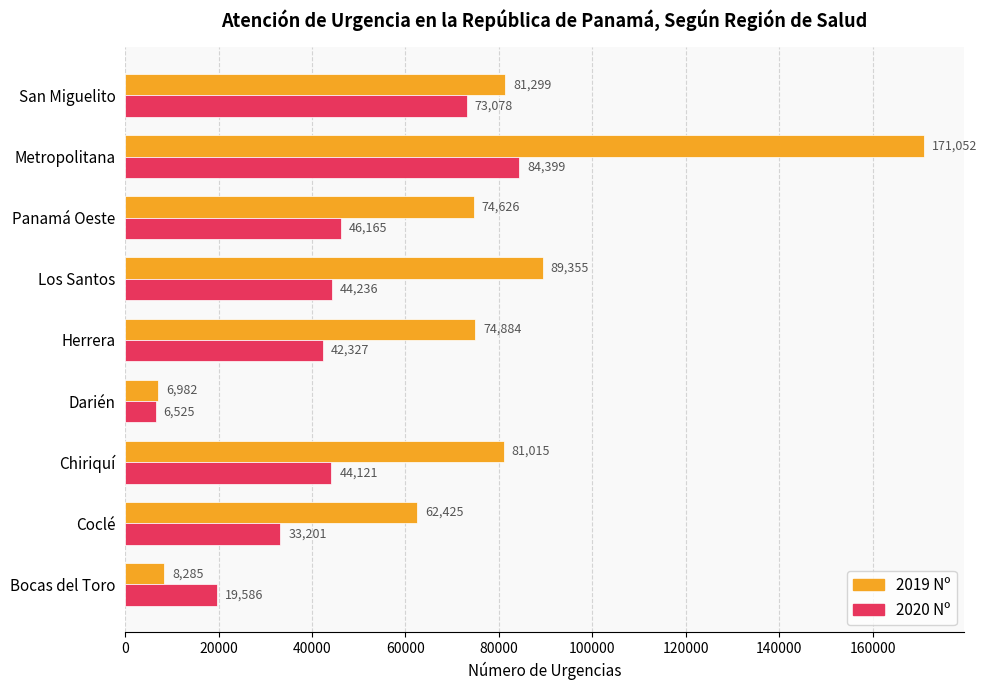

List the series in order of their peak value, highest first.

2019 Nº, 2020 Nº